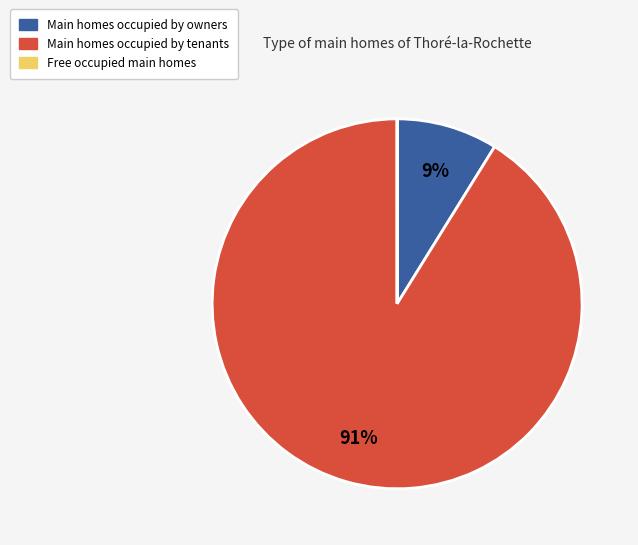

True or false: Main homes occupied by tenants accounts for 96% of the total.

False